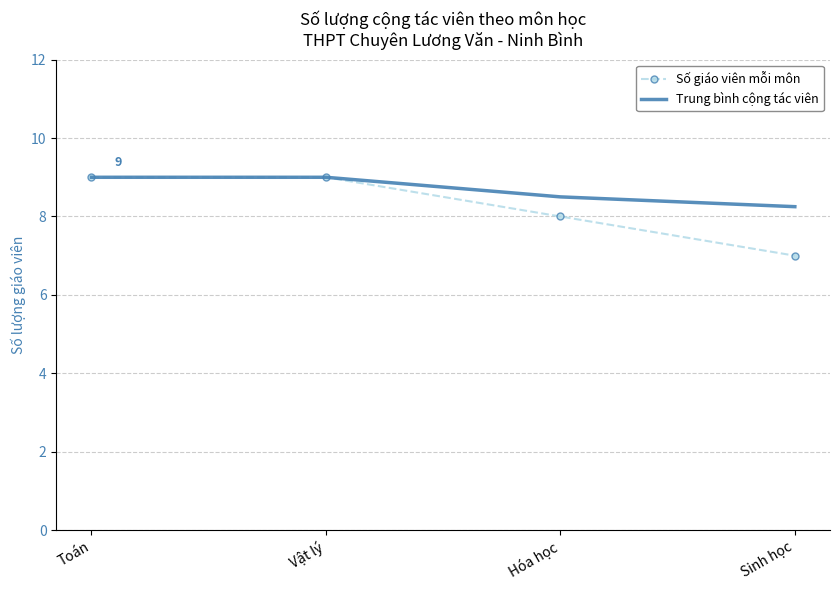

What position from the right is Toán?

4